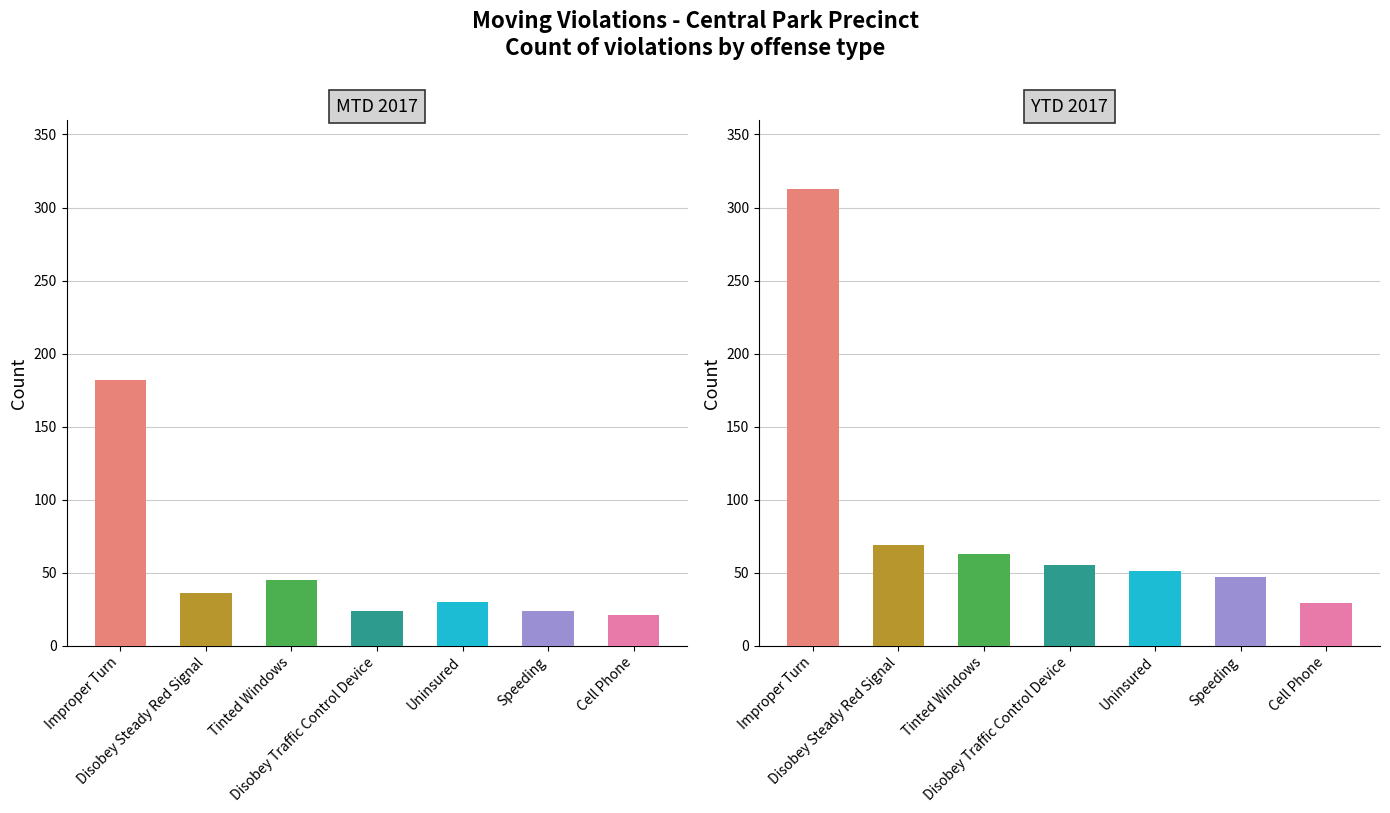

Which series has the largest range (max minus min)?

YTD 2017